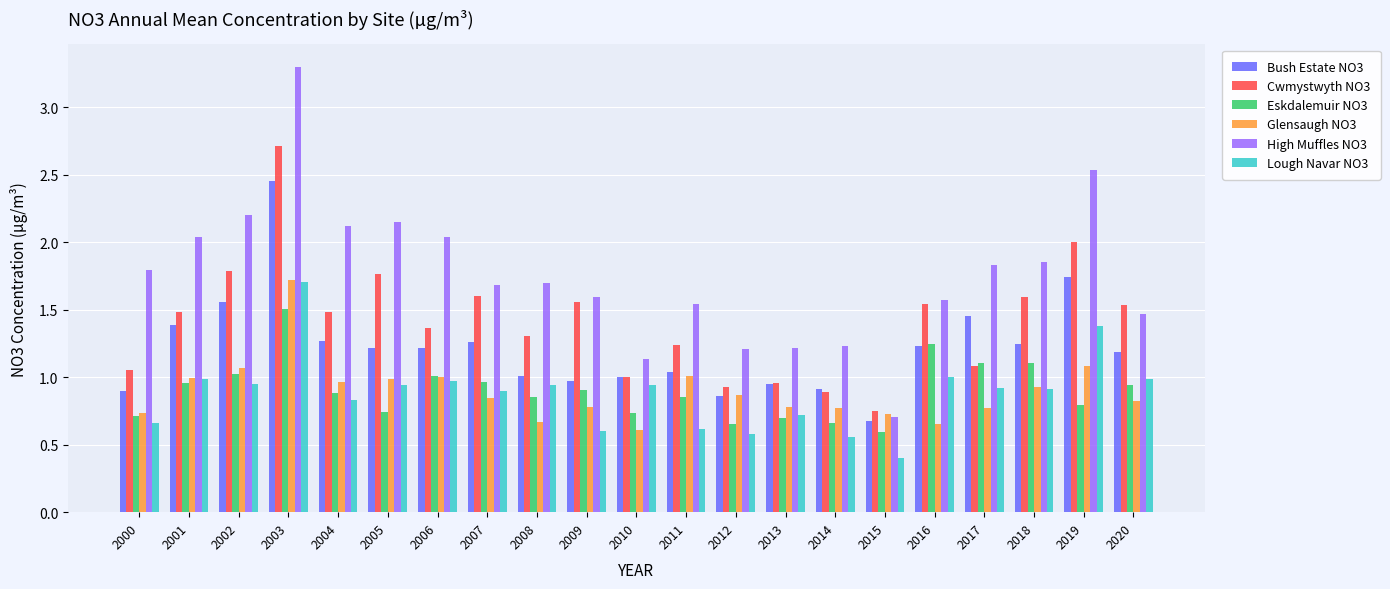

What is the sum of the High Muffles NO3 values at 2002 and 2000?

4.0